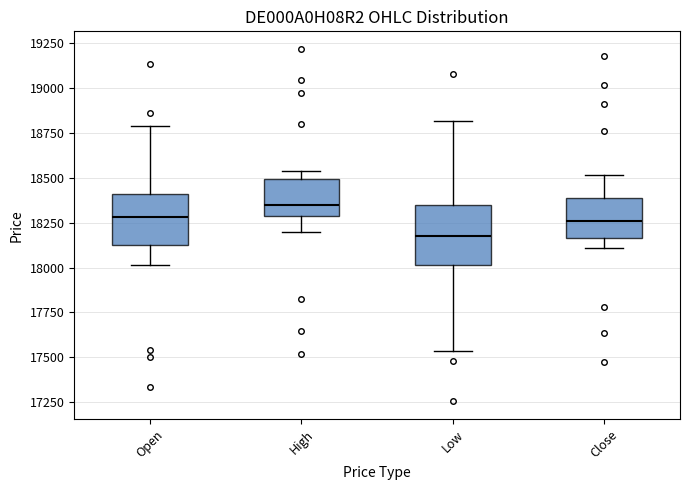

Where does the upper whisker of the box for Open end on the y-axis? The values are not printed on the chart, so give them approximately, as read against the axis.

18800